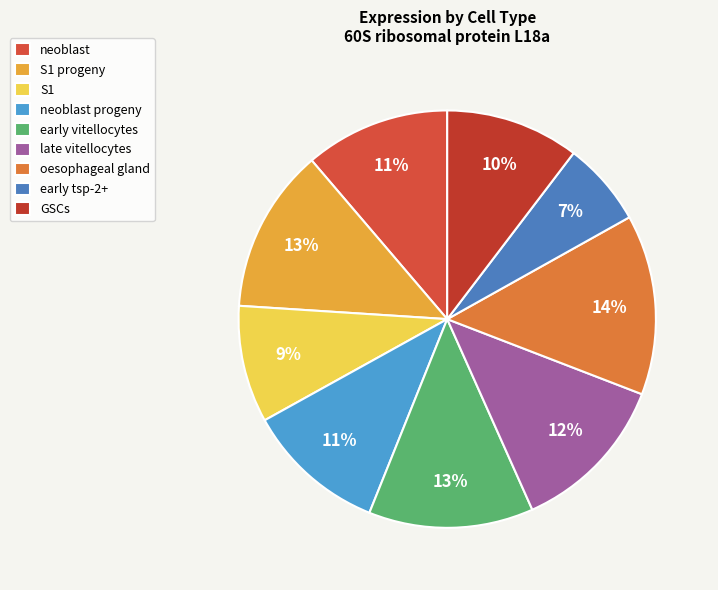

Does S1 account for over 50% of the chart?

No